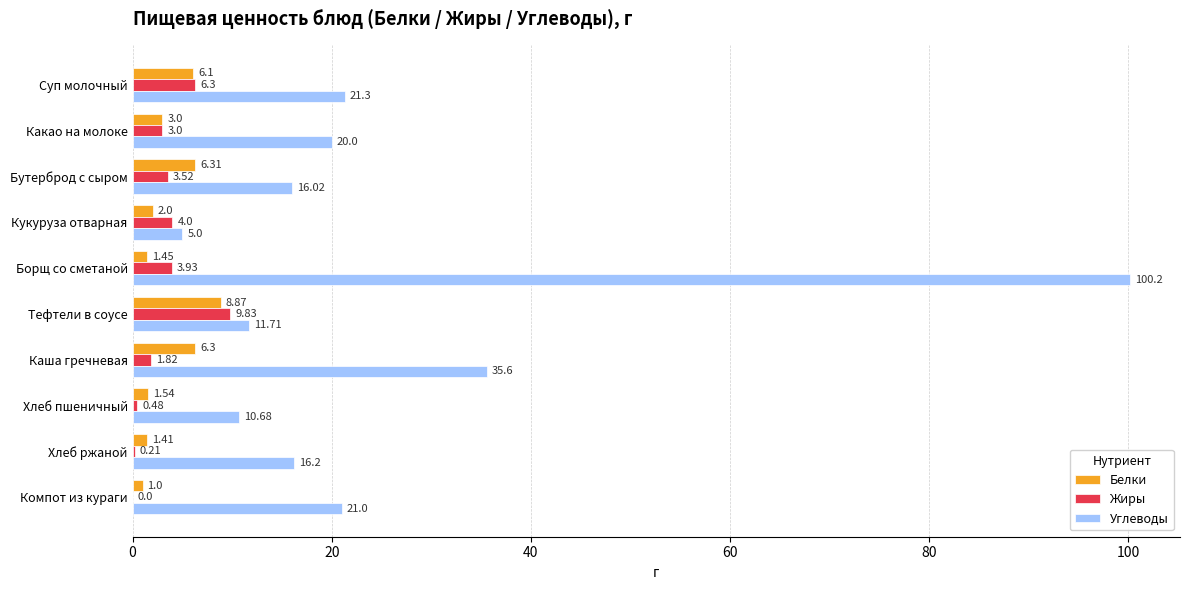

What are all the series names shown in the legend?

Белки, Жиры, Углеводы